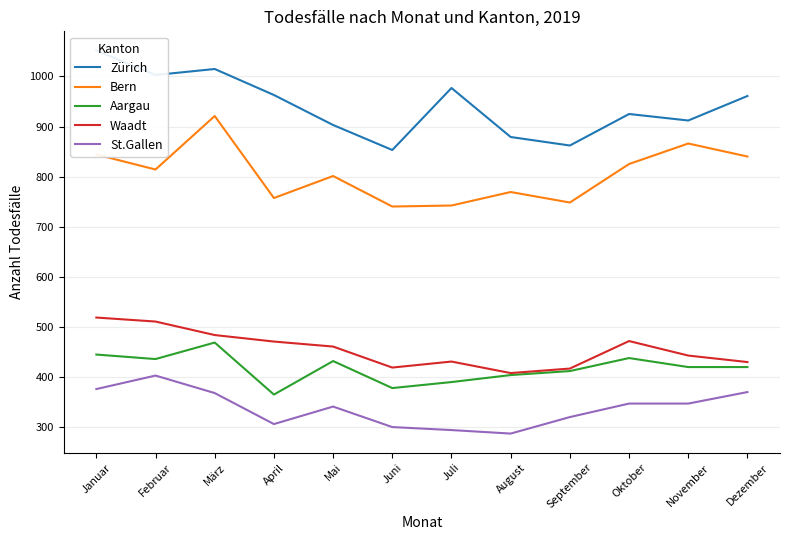

At which category does Zürich reach its first local valley?

Februar